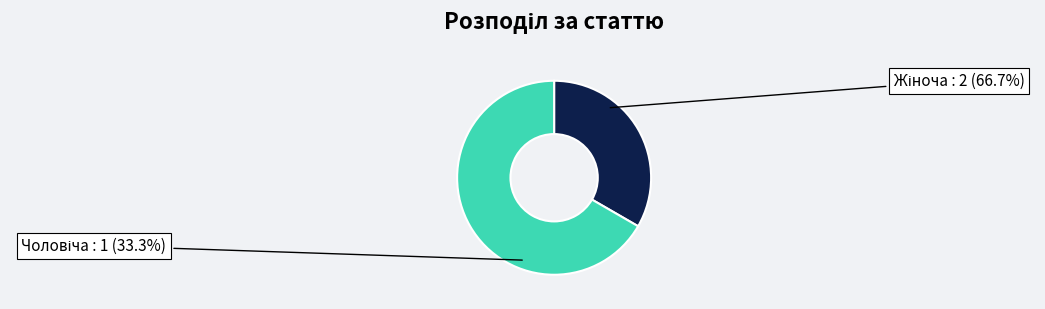

Which category accounts for the majority?

Жіноча